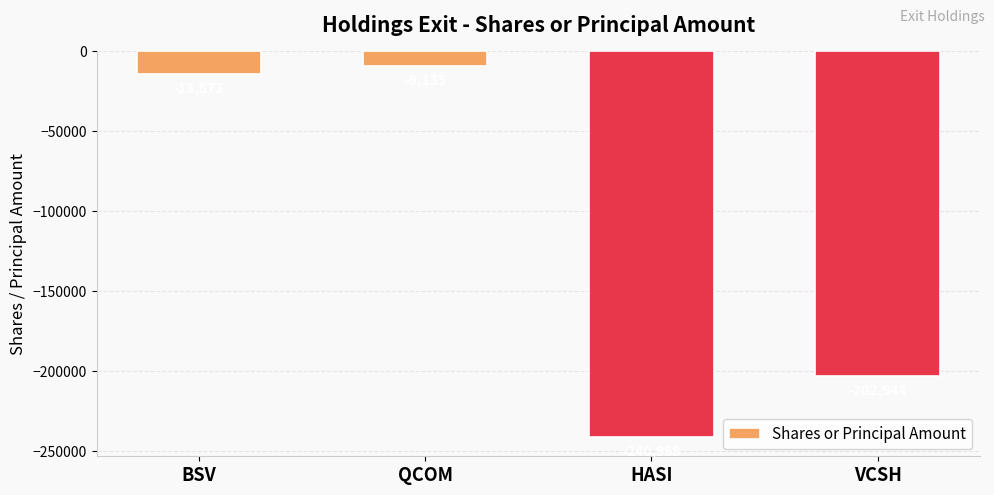

What is the difference between the values at VCSH and HASI?

38024